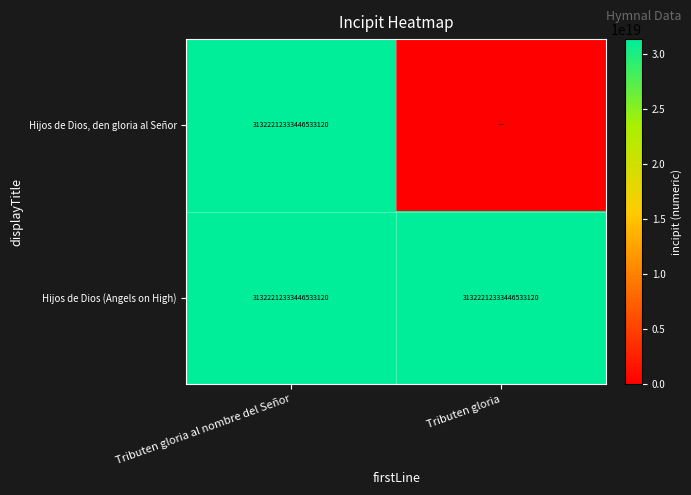

What is the total value across all series at Tributen gloria?

31322212333446533120